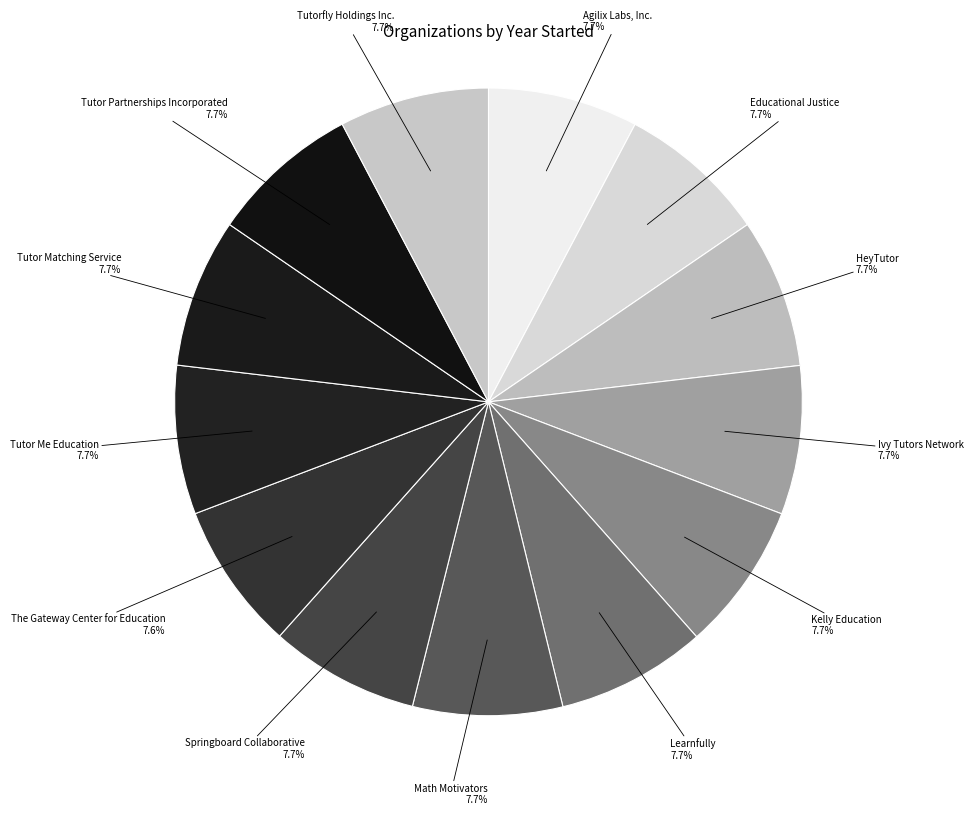

What is the ratio of the value at Kelly Education to the value at Agilix Labs, Inc.?

1.0